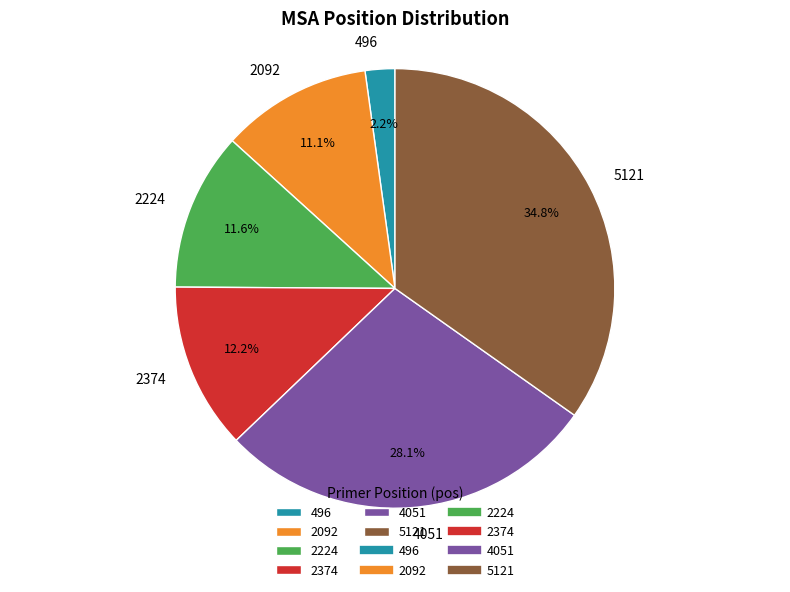

Between 2374 and 496, which is larger?

2374